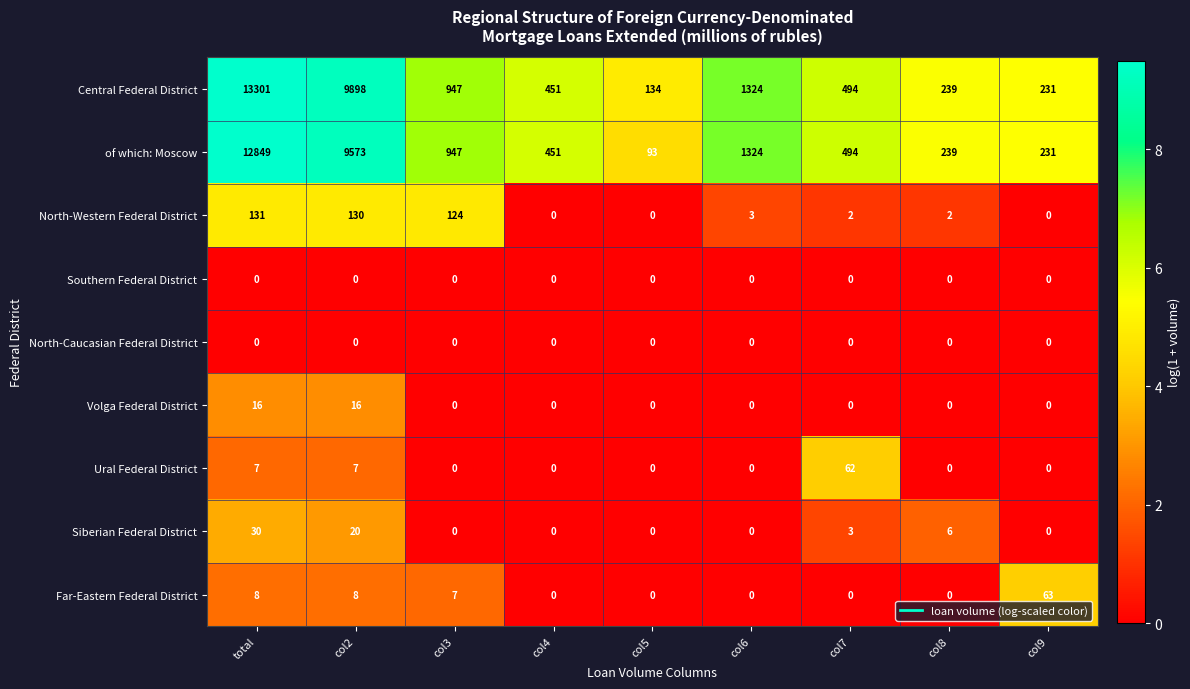

Is the value of Central Federal District at col8 greater than the value of Siberian Federal District at col7?

Yes